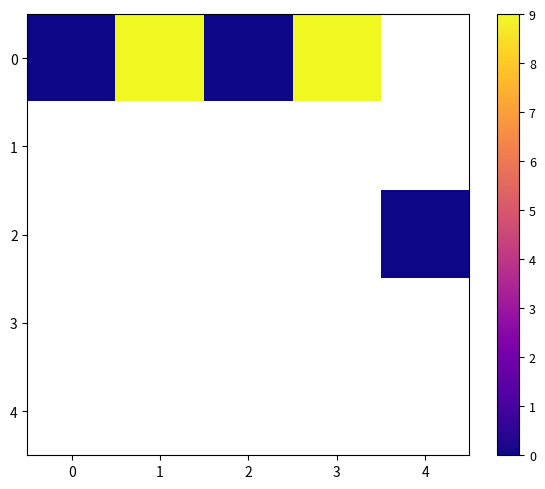

Rank the series at 0 from highest to lowest value.

0, 1, 2, 3, 4